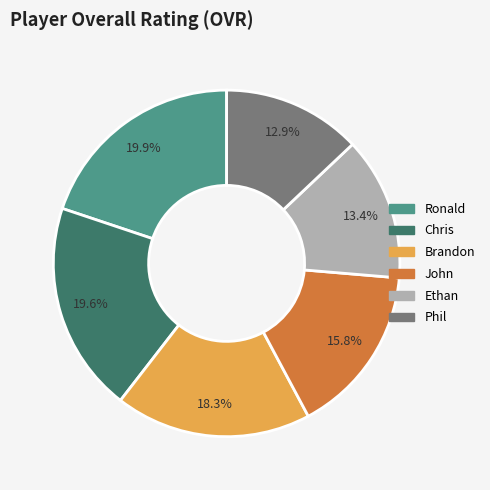

How many segments does this pie chart have?

6